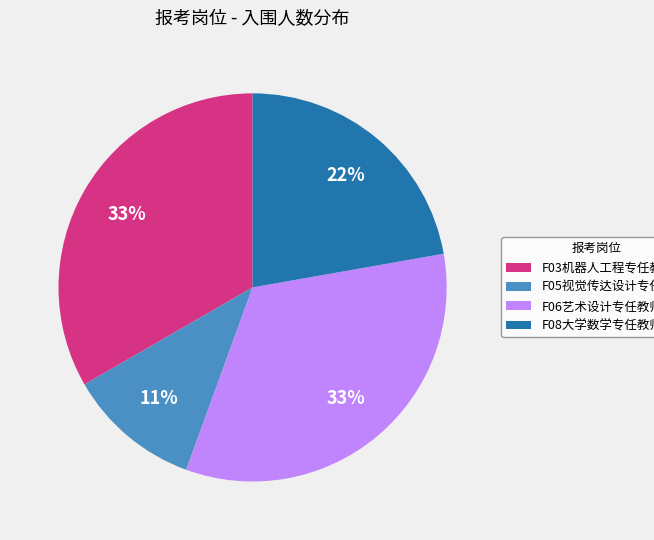

To the nearest percent, what portion does F03机器人工程专任教师 represent?

33%